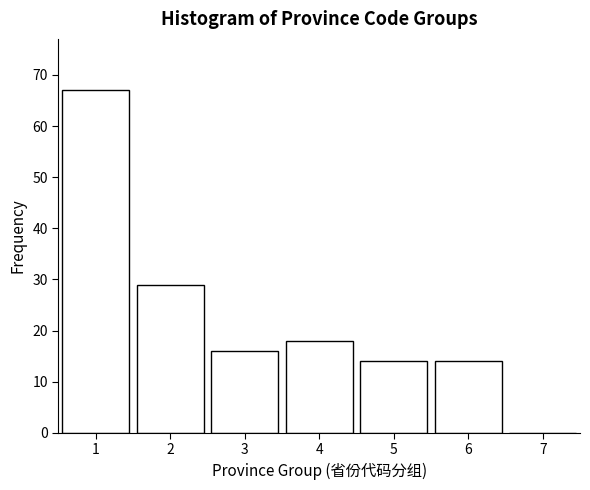

Reading left to right, transcribe this chart: for each bar, give the range it covers on the x-axis and its height. The values are not printed on the chart, so give them approximately, as read against the axis.

0.5 to 1.5: 67
1.5 to 2.5: 29
2.5 to 3.5: 16
3.5 to 4.5: 18
4.5 to 5.5: 14
5.5 to 6.5: 14
6.5 to 7.5: 0